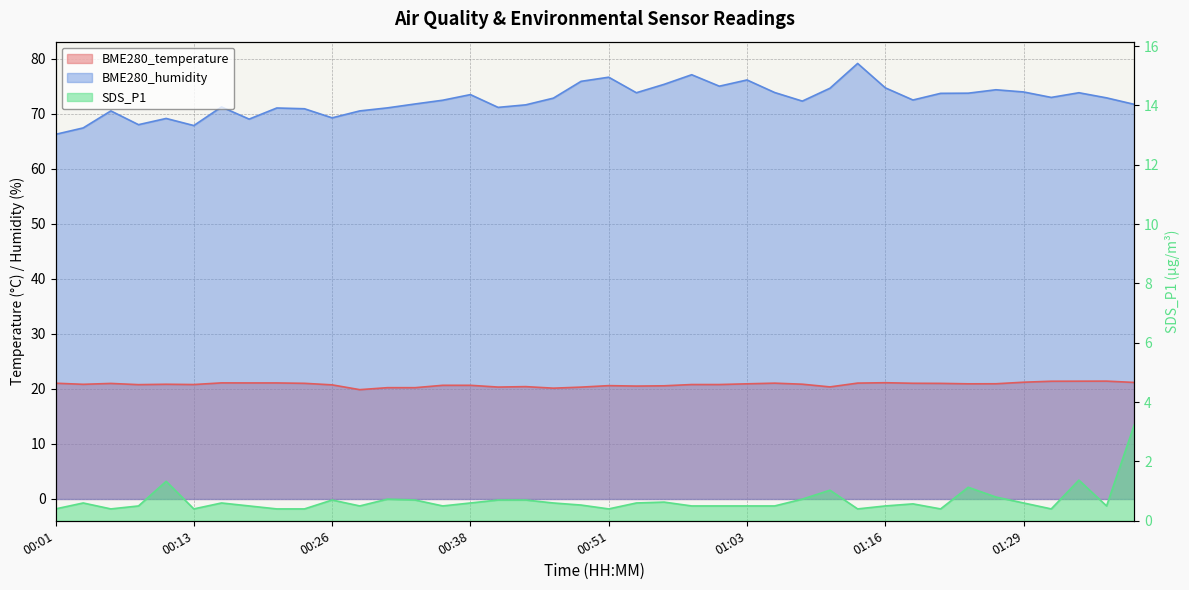

What is the label of the 2nd point from the right?

01:37